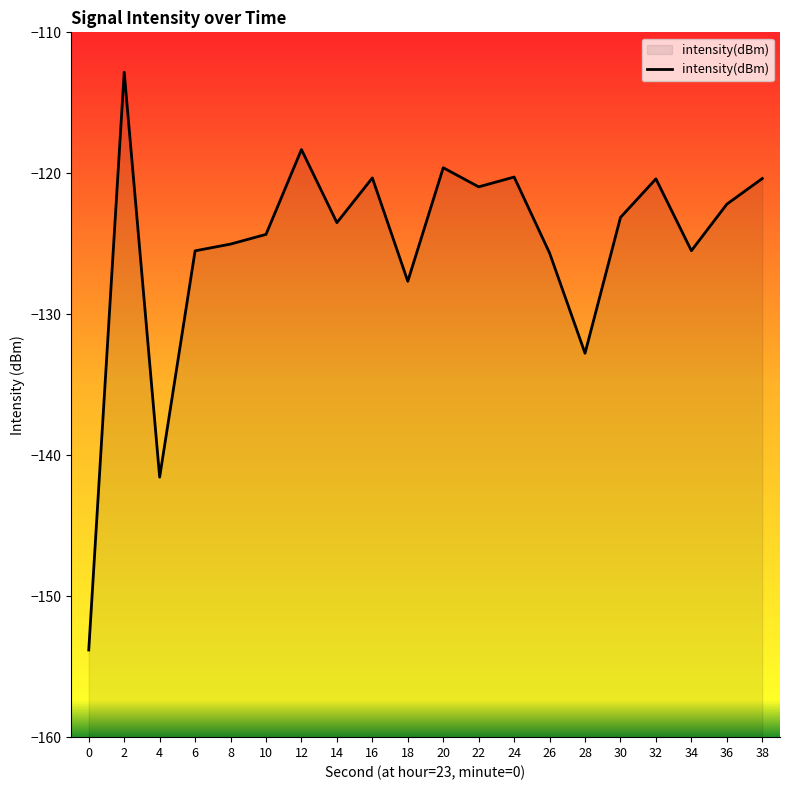

Rank the categories by value from highest to lowest.

2, 12, 20, 24, 16, 38, 32, 22, 36, 30, 14, 10, 8, 34, 6, 26, 18, 28, 4, 0